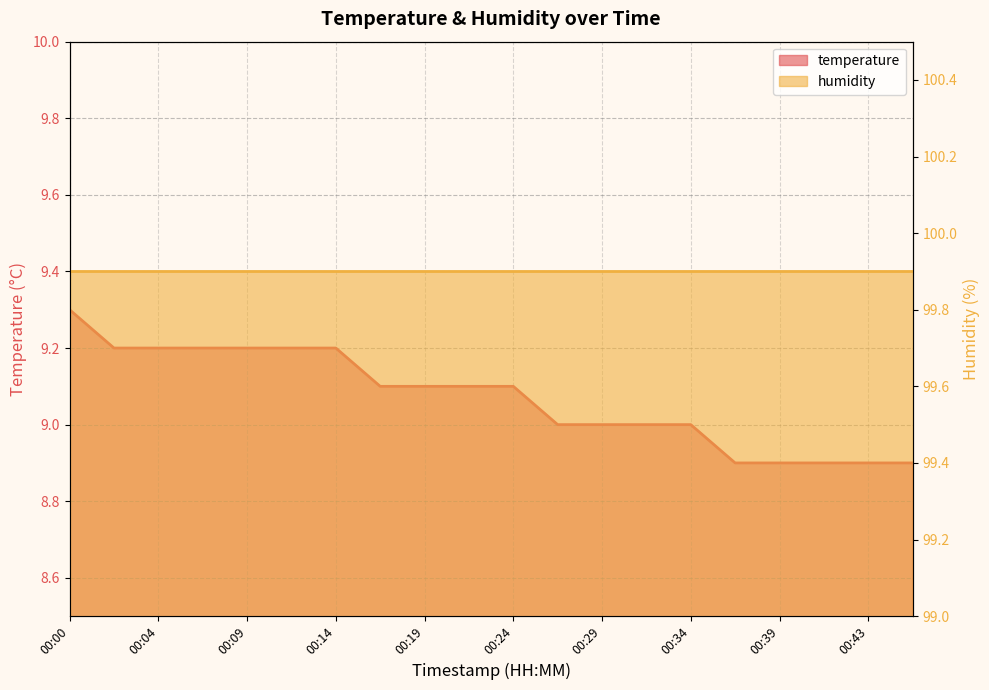

Reading left to right, extract all data points from this chart.

9.3	9.2	9.2	9.2	9.2	9.2	9.2	9.1	9.1	9.1	9.1	9.0	9.0	9.0	9.0	8.9	8.9	8.9	8.9	8.9